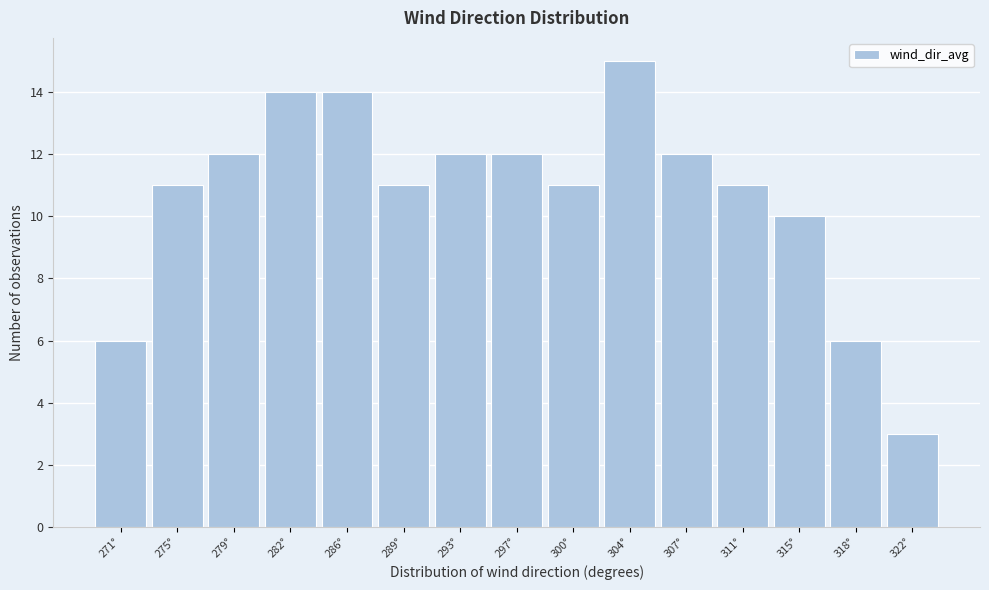

Reading left to right, what are all the values shown in this chart?

271°=6	275°=11	279°=12	282°=14	286°=14	289°=11	293°=12	297°=12	300°=11	304°=15	307°=12	311°=11	315°=10	318°=6	322°=3